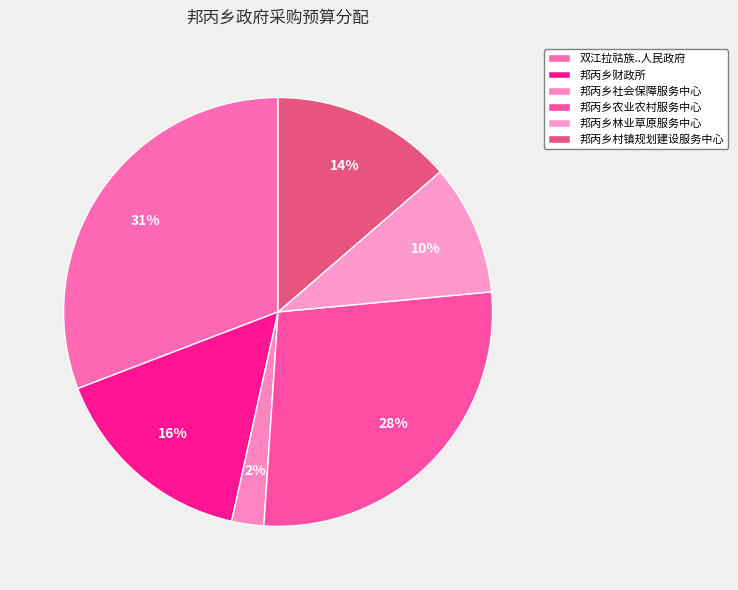

What is the change in value from 邦丙乡财政所 to 邦丙乡林业草原服务中心?

-9700